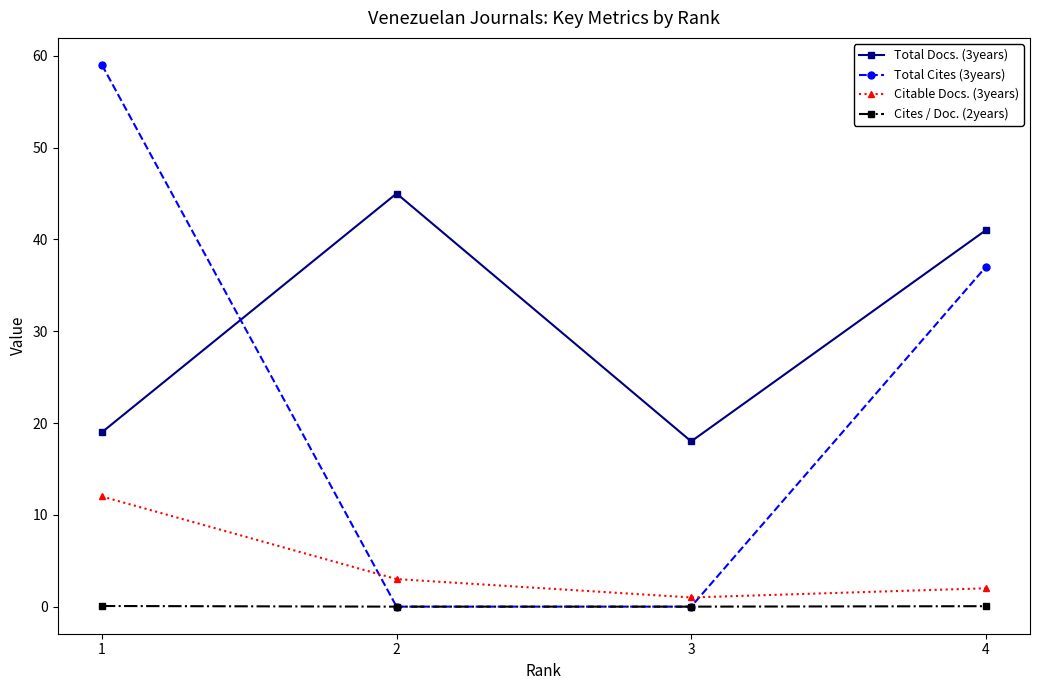

Is it true that Total Cites (3years) equals 0.0 at 2?

True